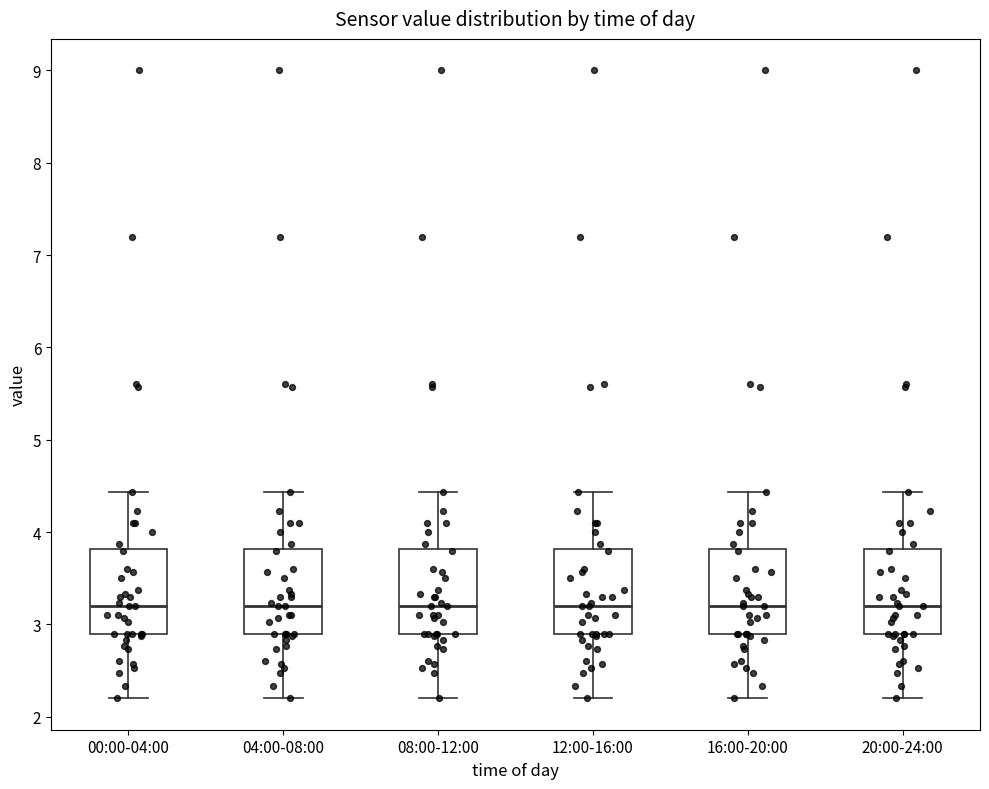

Reading left to right, transcribe this box plot: for each box, give where its median line is, the range the box spans, and where its two whiskers end, as read against the y-axis. The values are not printed on the chart, so give them approximately, as read against the axis.

00:00-04:00: median 3.2, box 2.9 to 3.8, whiskers 2.2 to 4.4
04:00-08:00: median 3.2, box 2.9 to 3.8, whiskers 2.2 to 4.4
08:00-12:00: median 3.2, box 2.9 to 3.8, whiskers 2.2 to 4.4
12:00-16:00: median 3.2, box 2.9 to 3.8, whiskers 2.2 to 4.4
16:00-20:00: median 3.2, box 2.9 to 3.8, whiskers 2.2 to 4.4
20:00-24:00: median 3.2, box 2.9 to 3.8, whiskers 2.2 to 4.4